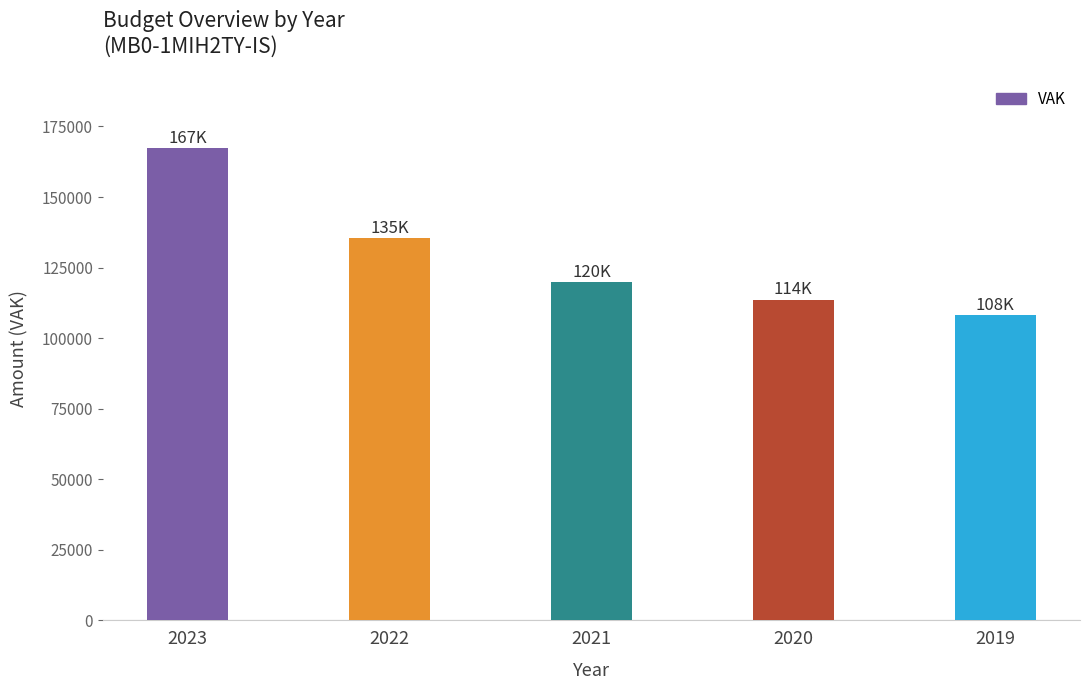

What is the value of the 4th bar from the left?

113575